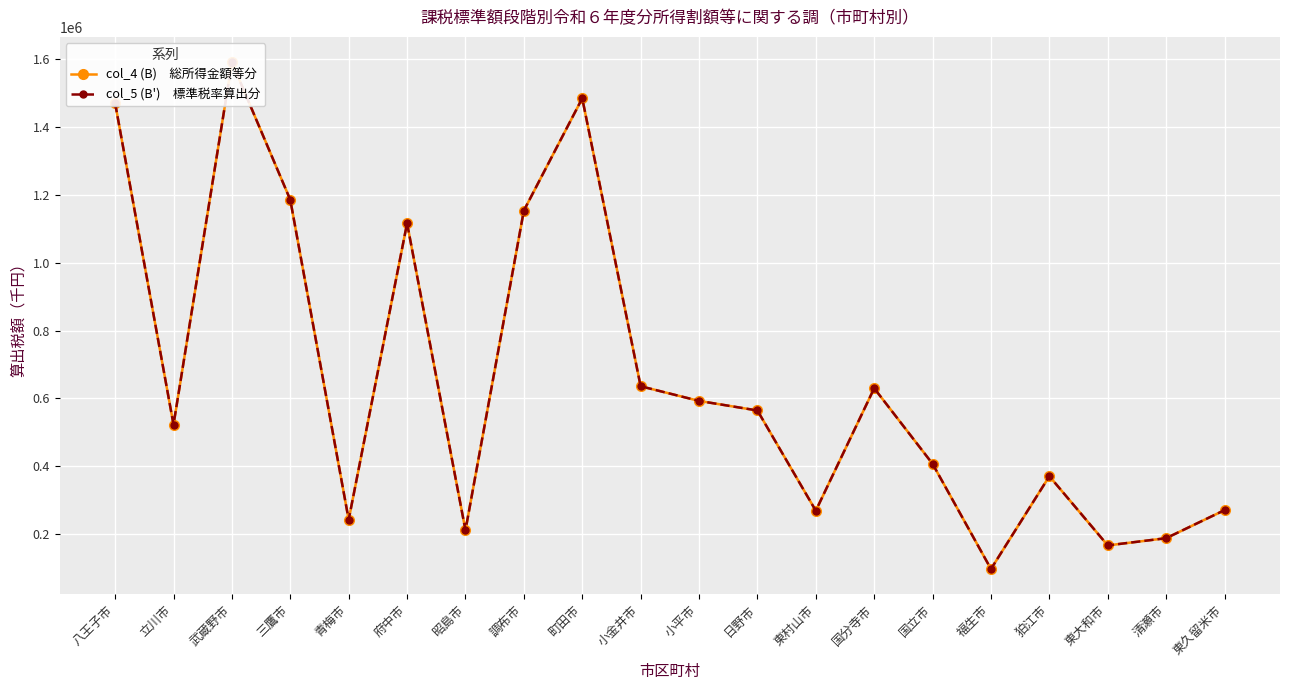

What is the approximate value of col_4 (B)　総所得金額等分 at 調布市?

1153153